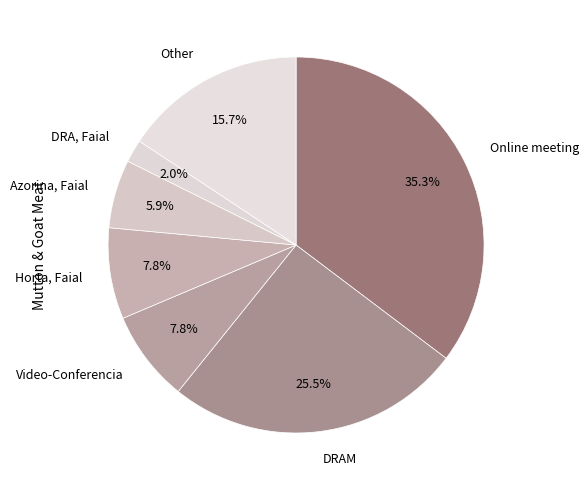

Count the number of slices in the pie.

7